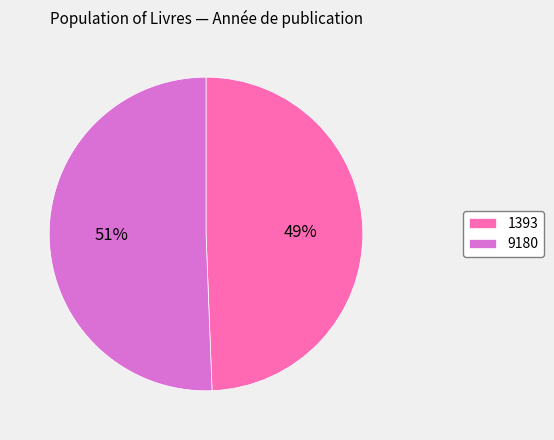

Which slice is the smallest?

1393